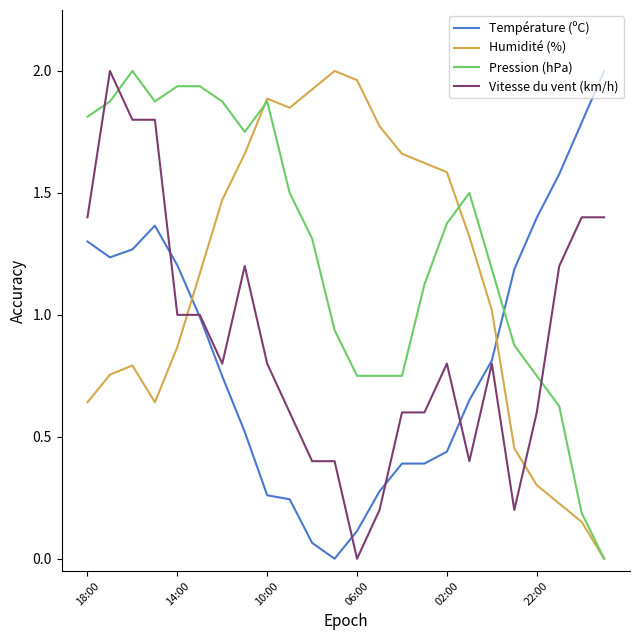

Which series has the largest total across all categories?

Pression (hPa)